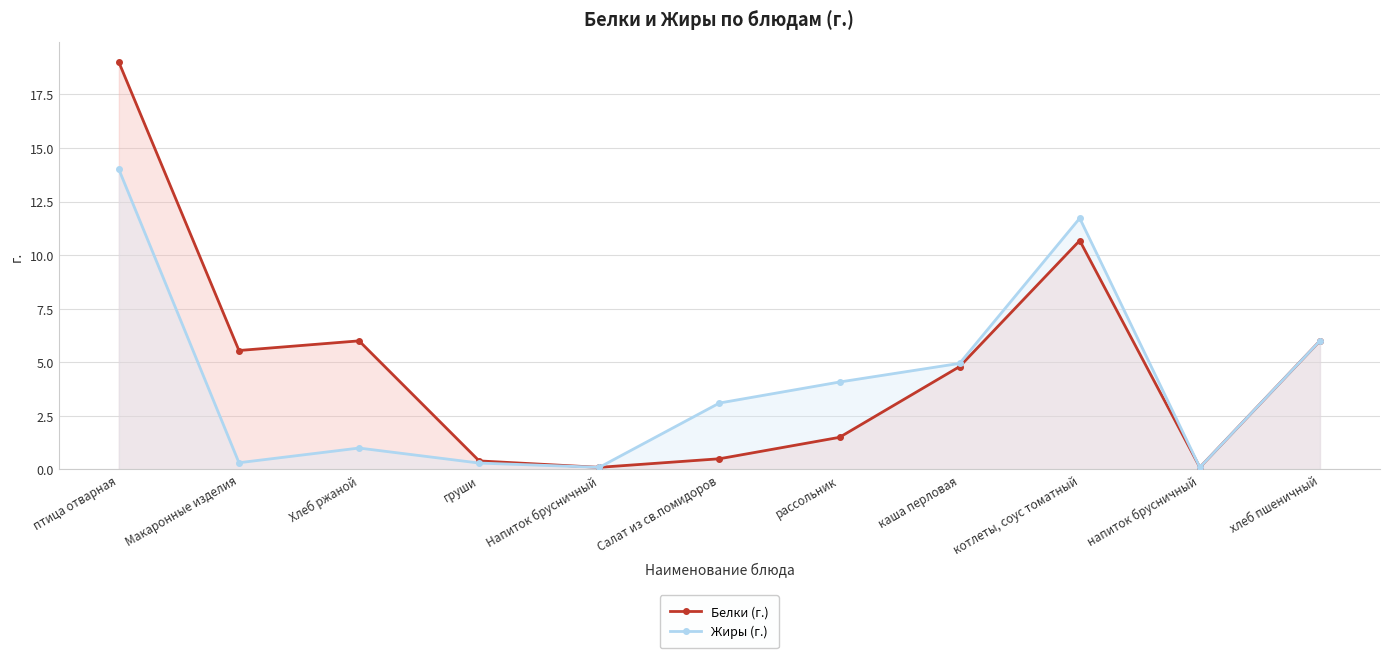

How many data points in Жиры (г.) are above 3?

6